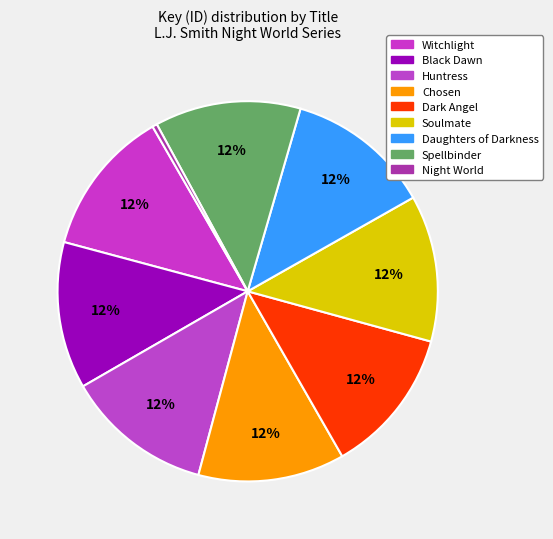

The Chosen slice represents 27% of the pie. True or false?

False